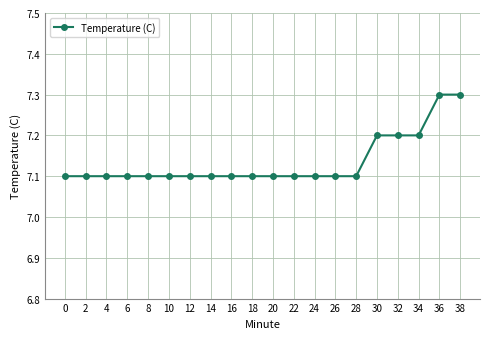

Count the values in the range 7 to 8.

20